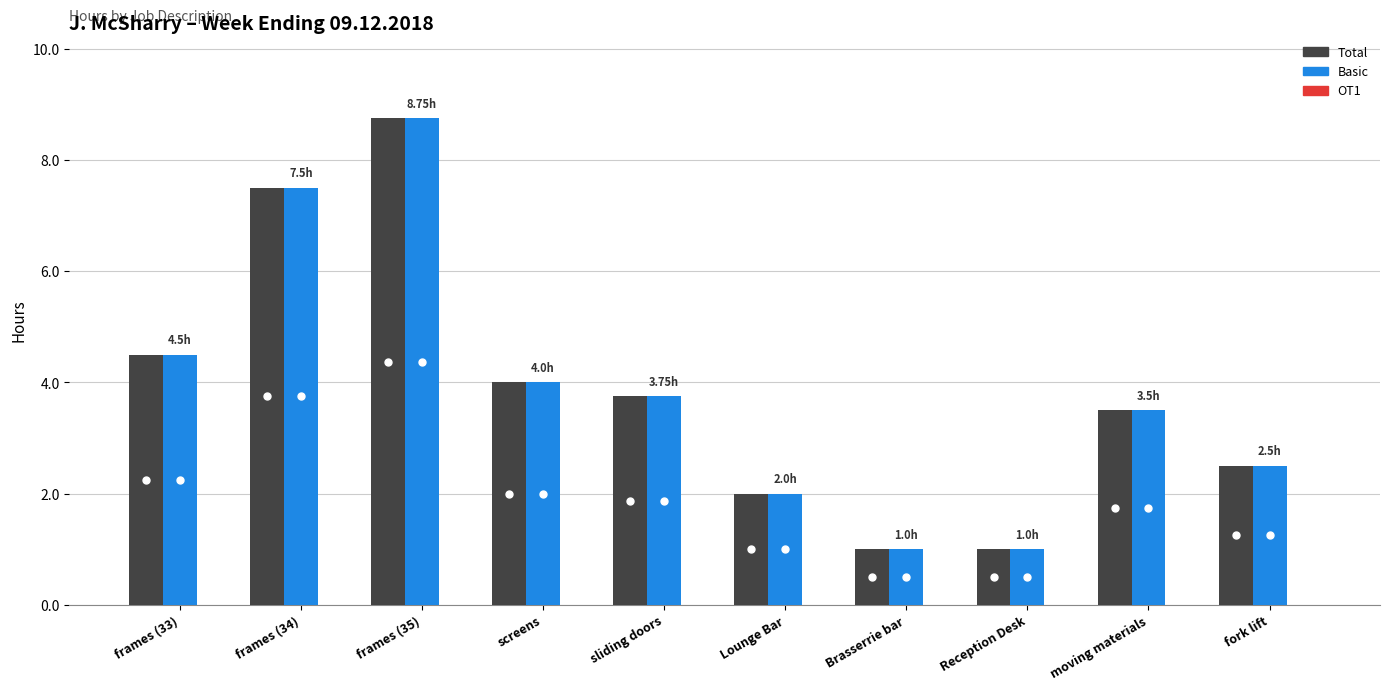

Are the bars horizontal?

No